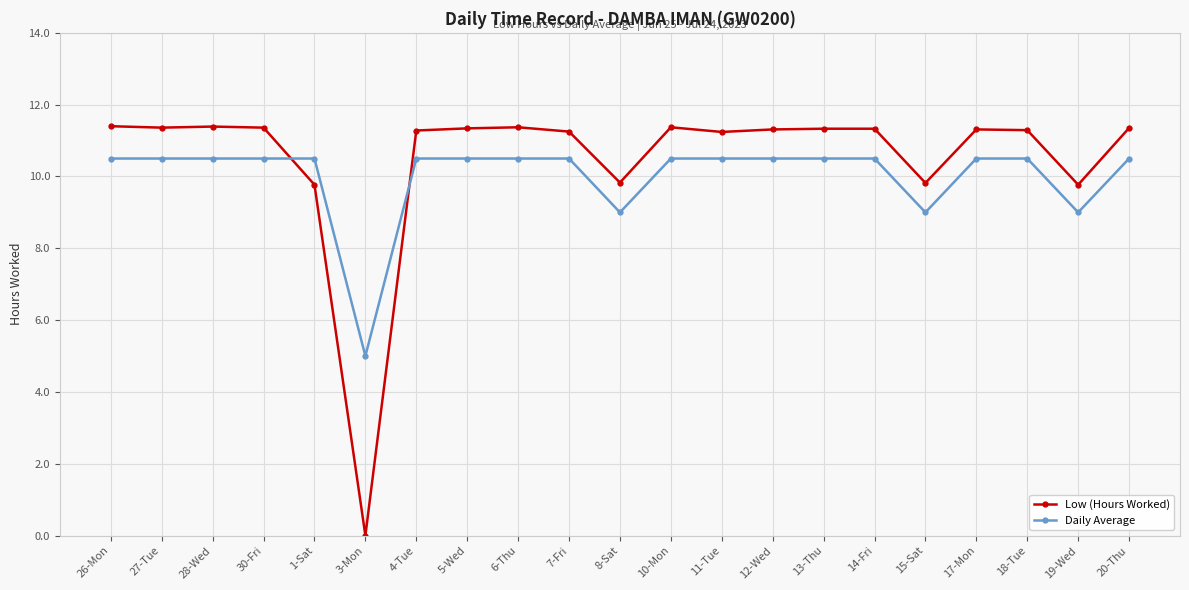

At which label does Daily Average first exceed 10?

26-Mon